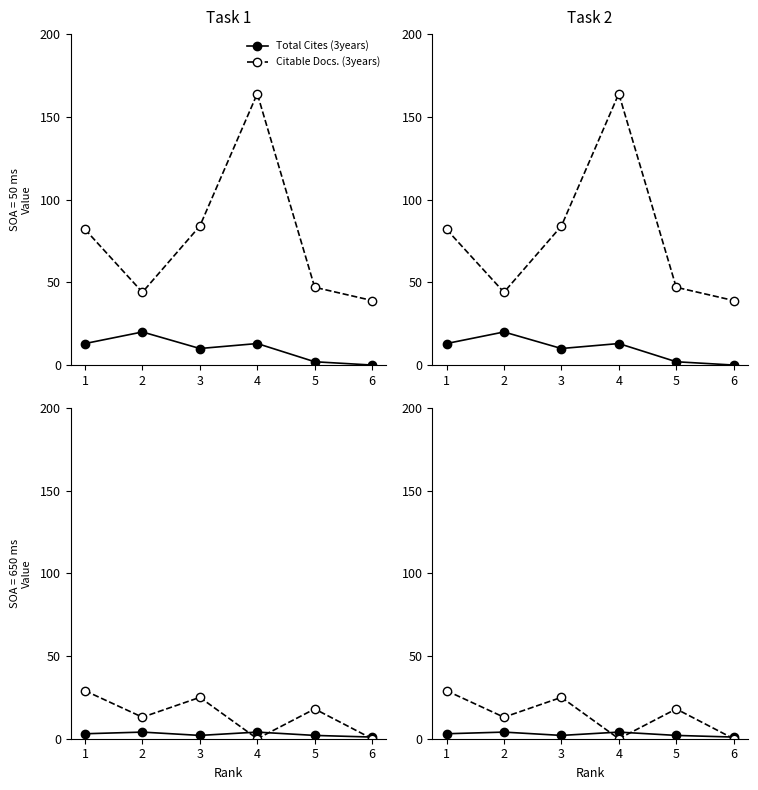

How many values in the Citable Docs. (3years) series exceed 82?

2